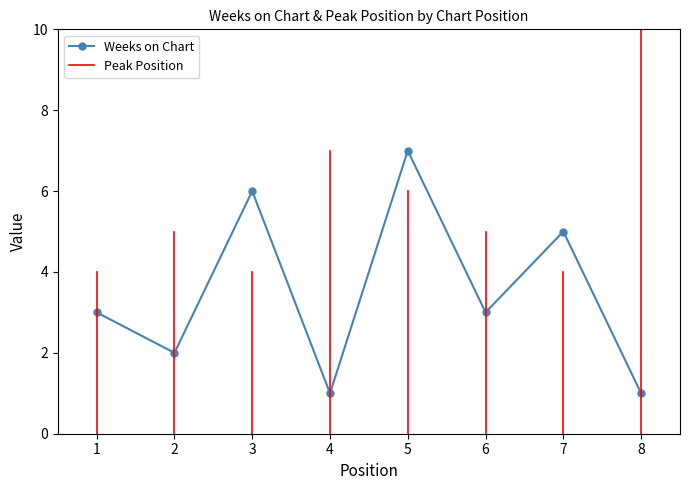

True or false: the data shows 5 at 7.

True